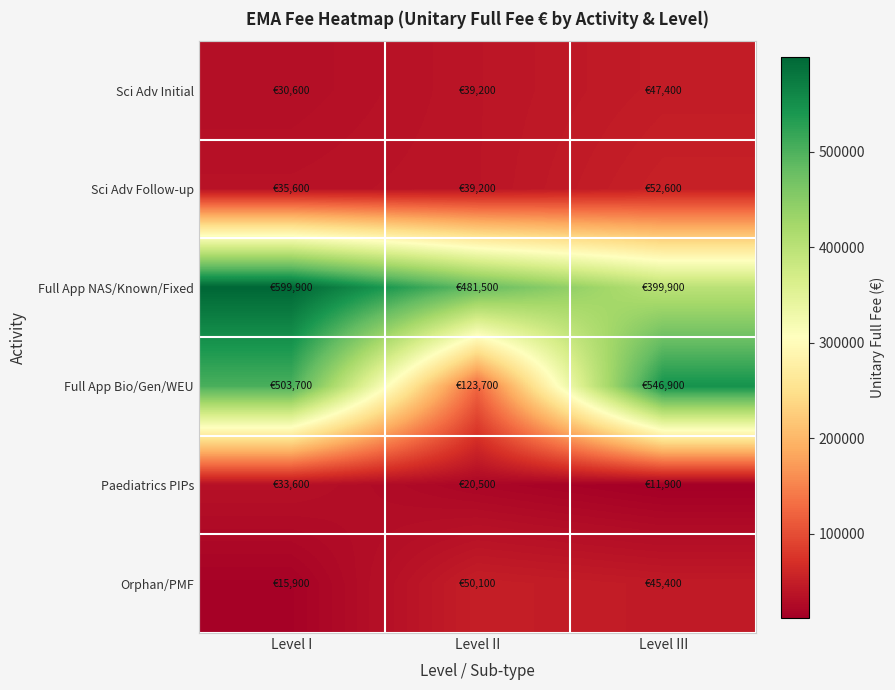

What is the total value across all series at Level III?

1104100